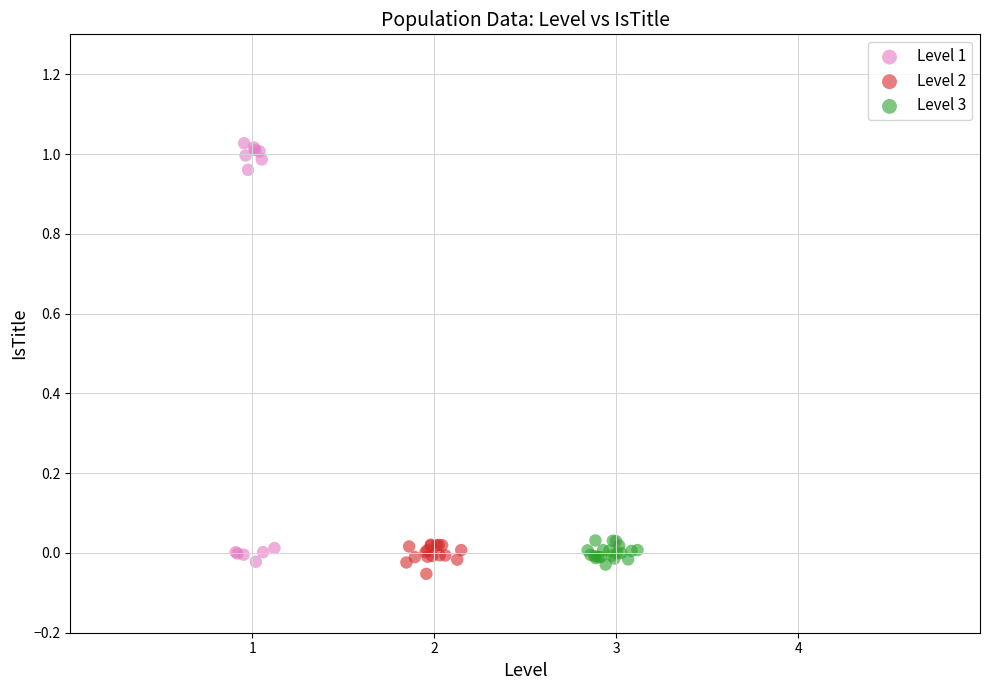

Which series contains the lowest Y value?

Level 2